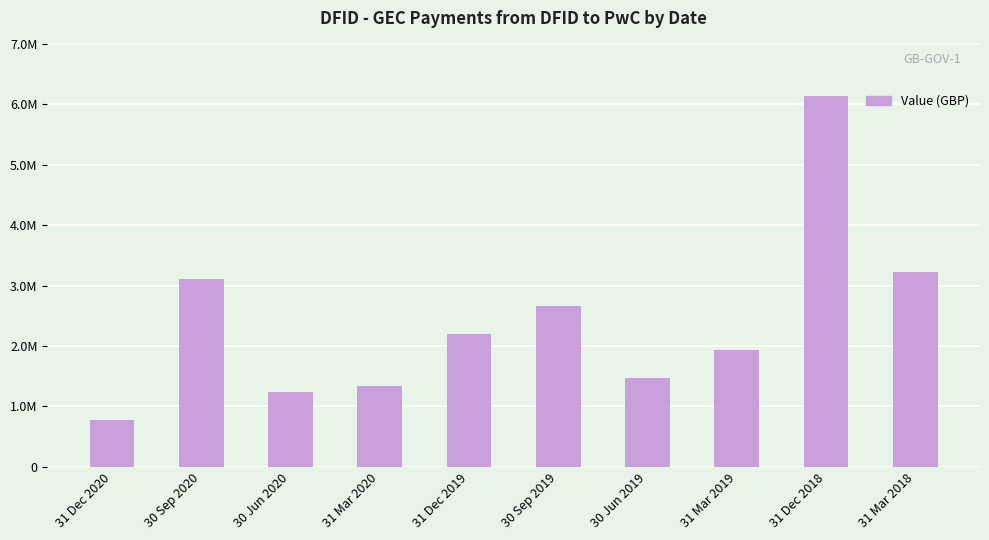

List the labels in order of value, largest first.

31 Dec 2018, 31 Mar 2018, 30 Sep 2020, 30 Sep 2019, 31 Dec 2019, 31 Mar 2019, 30 Jun 2019, 31 Mar 2020, 30 Jun 2020, 31 Dec 2020